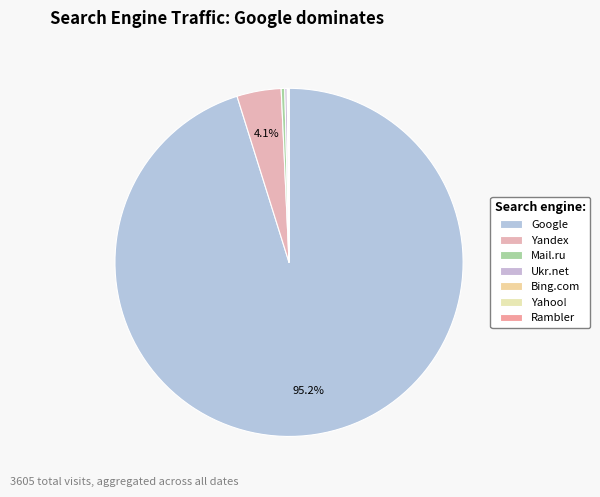

Which category has the biggest portion of the pie?

Google